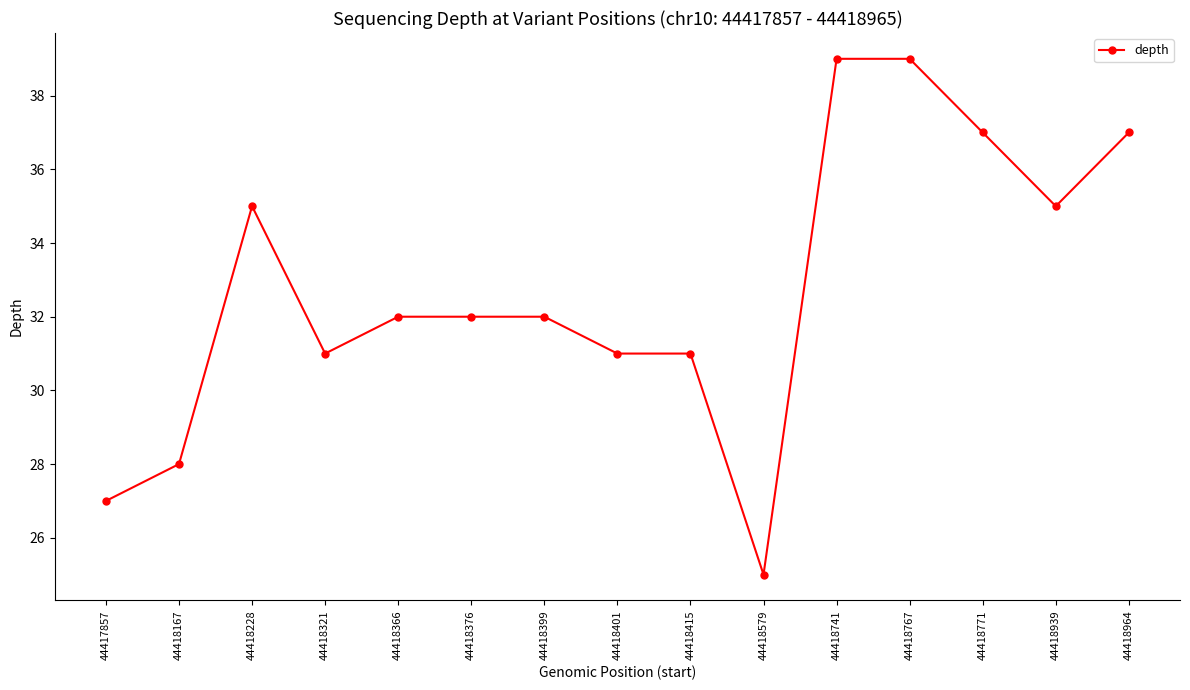

At which category does the data reach its first local peak?

44418228